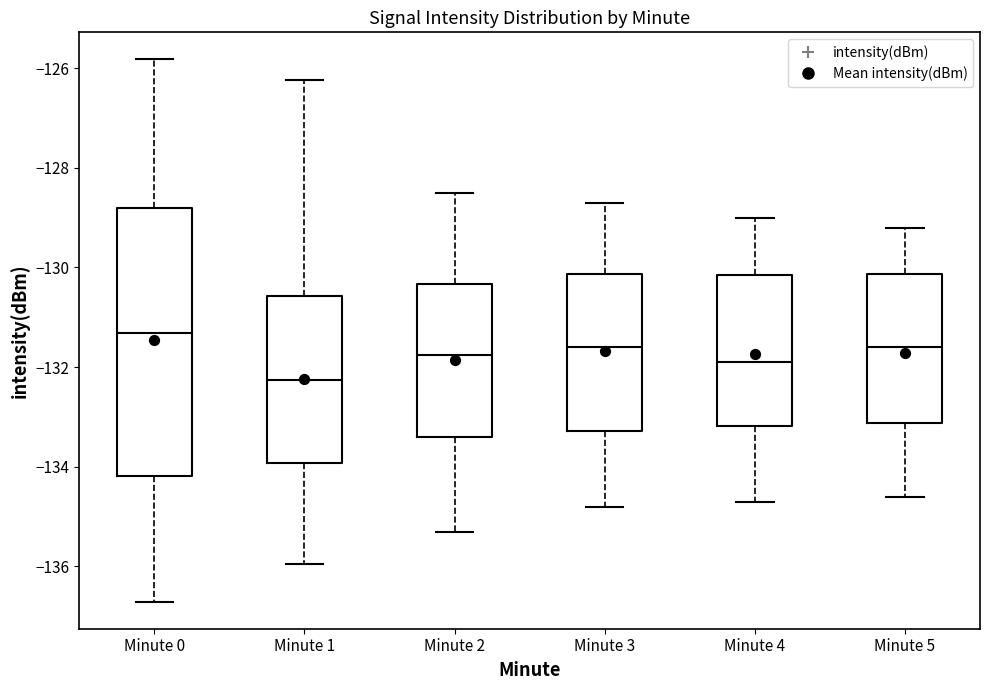

Reading left to right, transcribe this box plot: for each box, give where its median line is, the range the box spans, and where its two whiskers end, as read against the y-axis. The values are not printed on the chart, so give them approximately, as read against the axis.

Minute 0: median -131.4, box -134.2 to -128.8, whiskers -136.8 to -125.8
Minute 1: median -132.2, box -134.0 to -130.6, whiskers -136.0 to -126.2
Minute 2: median -131.8, box -133.4 to -130.4, whiskers -135.2 to -128.4
Minute 3: median -131.6, box -133.2 to -130.2, whiskers -134.8 to -128.6
Minute 4: median -131.8, box -133.2 to -130.2, whiskers -134.6 to -129.0
Minute 5: median -131.6, box -133.2 to -130.2, whiskers -134.6 to -129.2